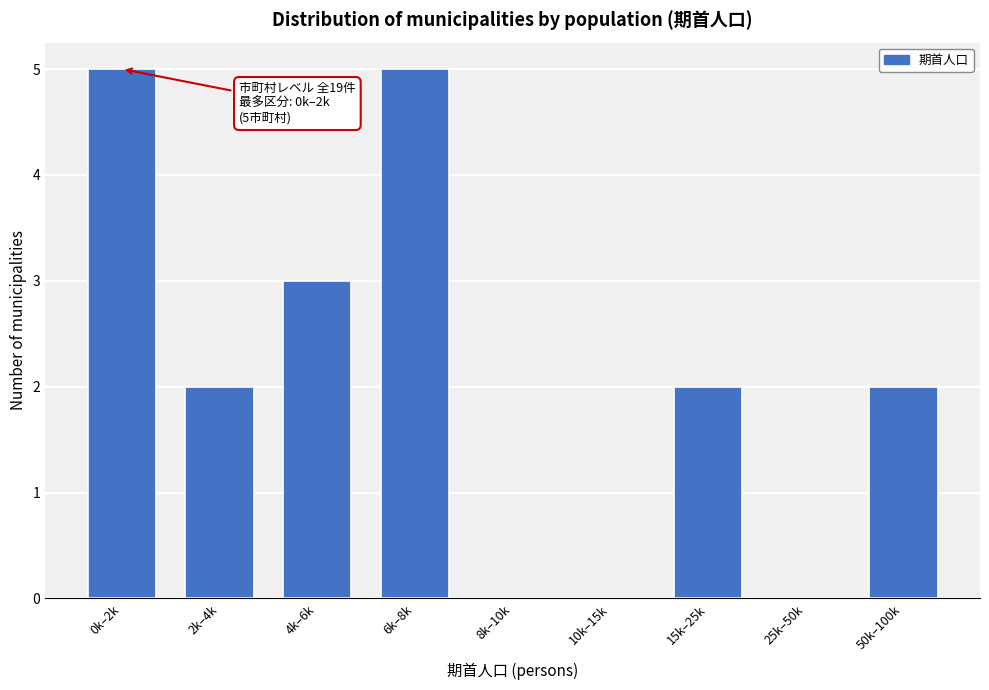

Reading right to left, extract all data points from this chart.

50k–100k=2	25k–50k=0	15k–25k=2	10k–15k=0	8k–10k=0	6k–8k=5	4k–6k=3	2k–4k=2	0k–2k=5